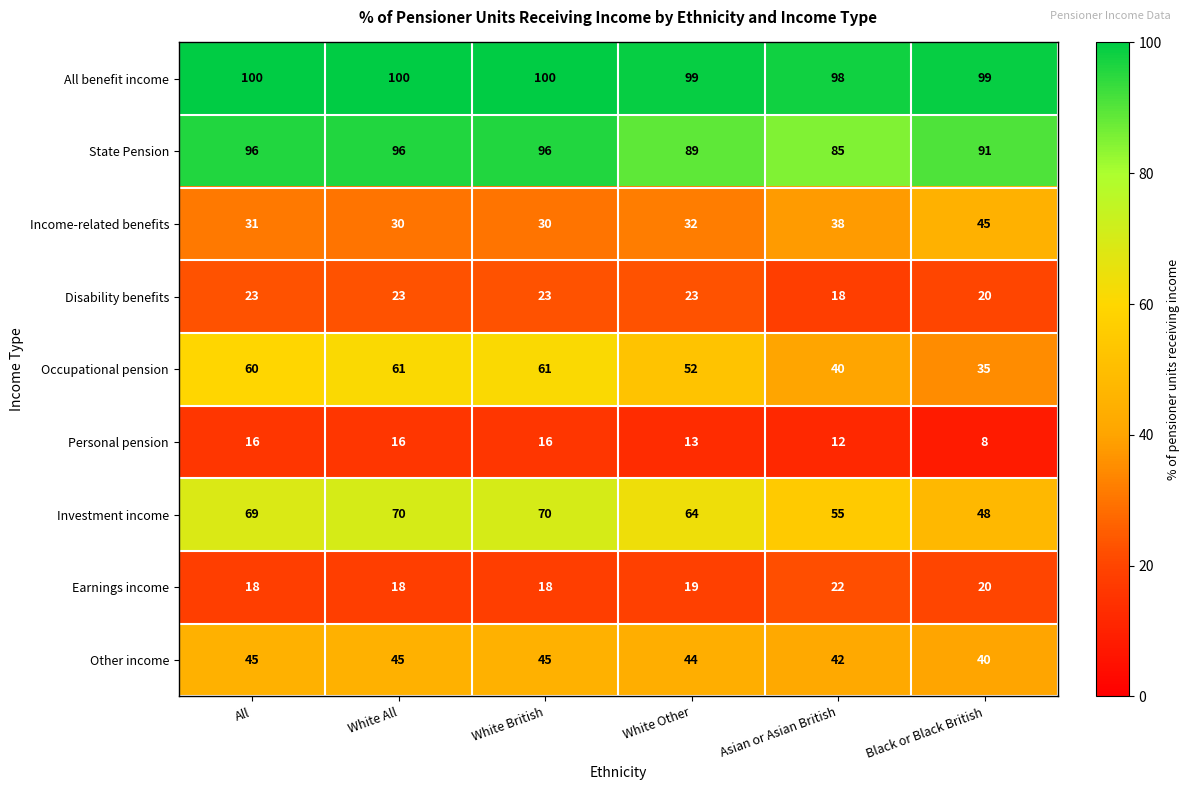

Which category has the lowest value across all series?

Black or Black British